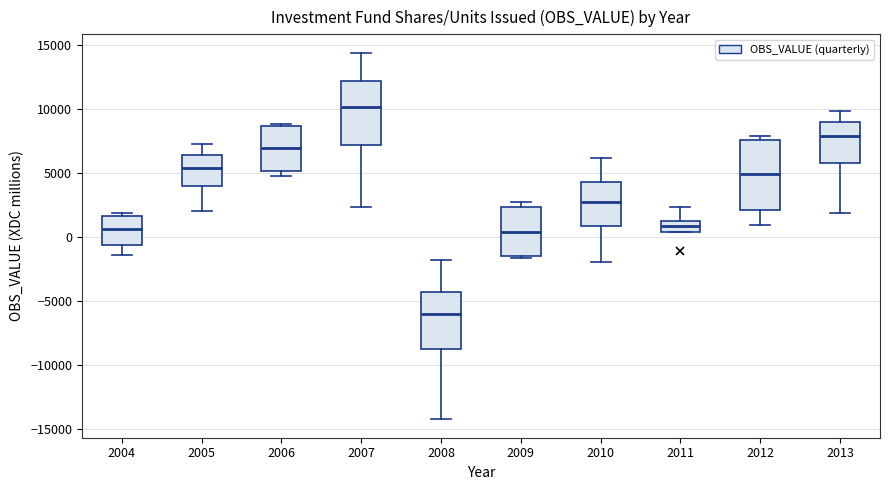

Reading left to right, read every box against the y-axis: the position of its median line, the range the box covers, and the ends of its whiskers. The values are not printed on the chart, so give them approximately, as read against the axis.

2004: median 500, box -500 to 1500, whiskers -1500 to 2000
2005: median 5500, box 4000 to 6500, whiskers 2000 to 7500
2006: median 7000, box 5000 to 8500, whiskers 5000 (just below the box's lower edge) to 9000
2007: median 10000, box 7000 to 12000, whiskers 2500 to 14500
2008: median -6000, box -8500 to -4500, whiskers -14500 to -2000
2009: median 500, box -1500 to 2500, whiskers -1500 to 3000
2010: median 3000, box 1000 to 4500, whiskers -2000 to 6000
2011: median 1000, box 500 to 1500, whiskers 500 to 2500
2012: median 5000, box 2000 to 7500, whiskers 1000 to 8000
2013: median 8000, box 6000 to 9000, whiskers 2000 to 10000